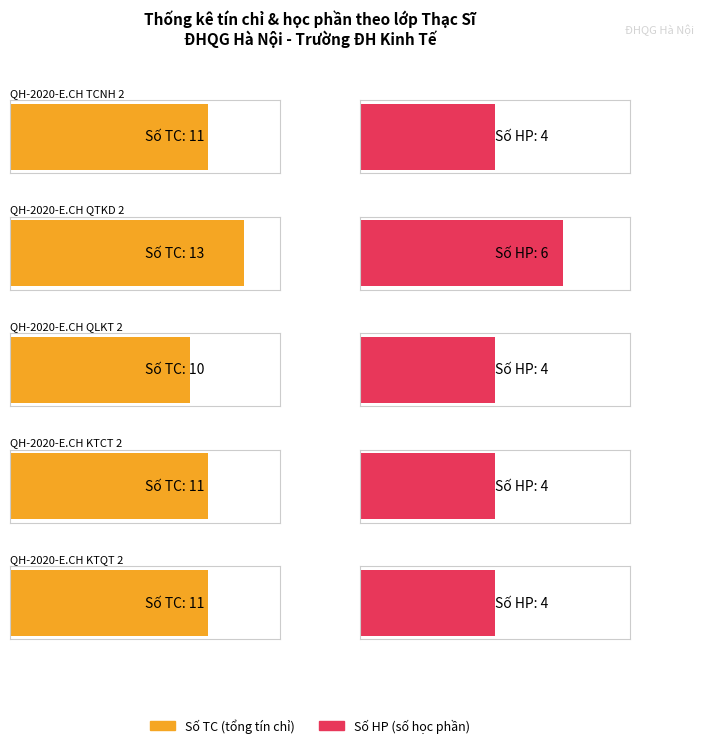

How many bars are there in total?

10